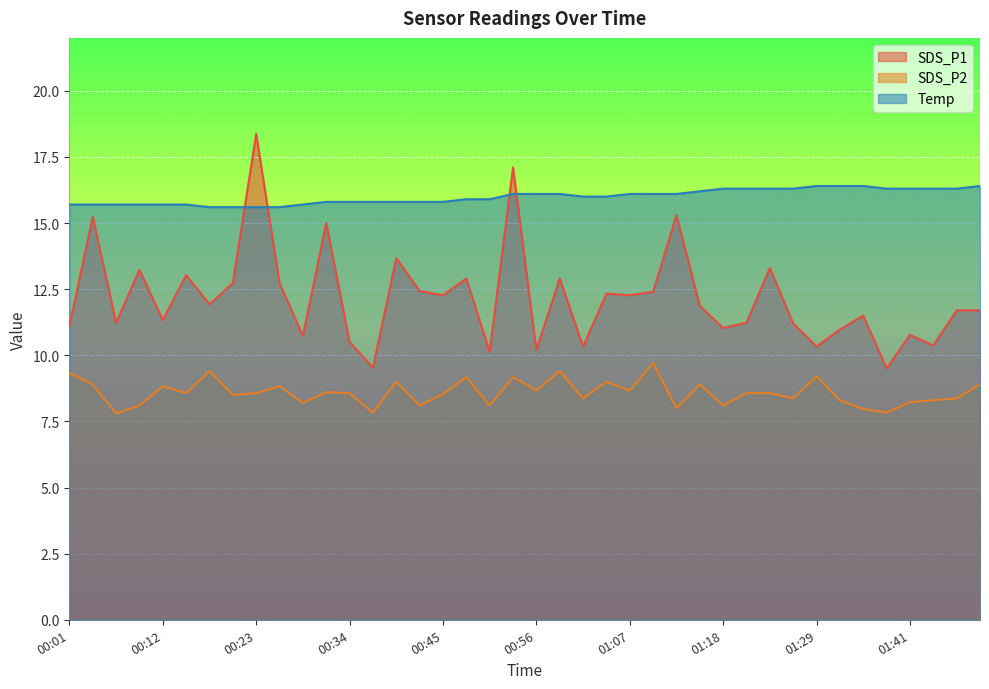

Between 00:15 and 00:53, which is larger?

00:53